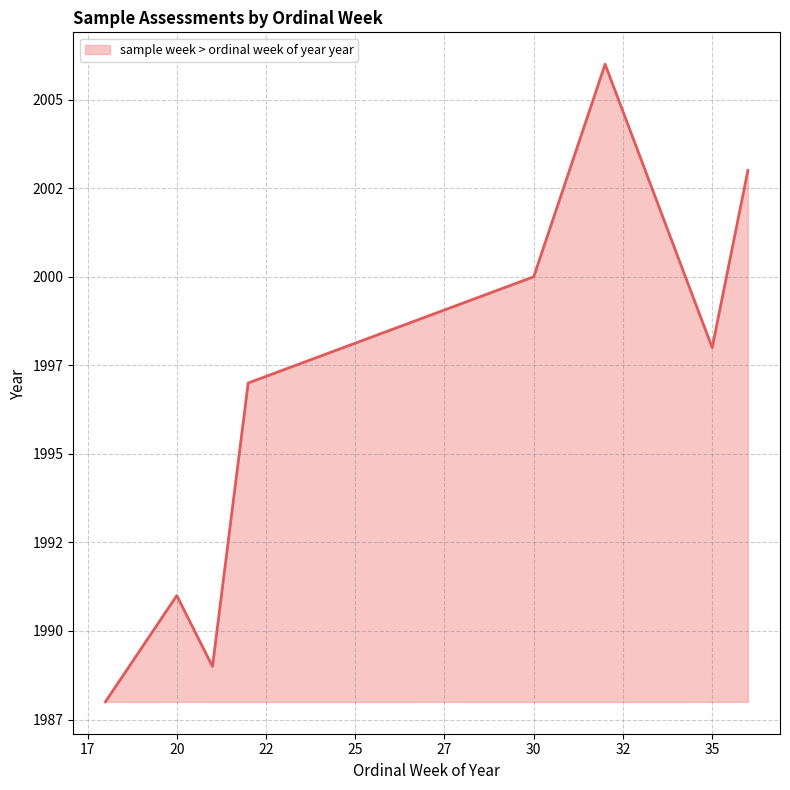

What is the smallest value displayed?

1988